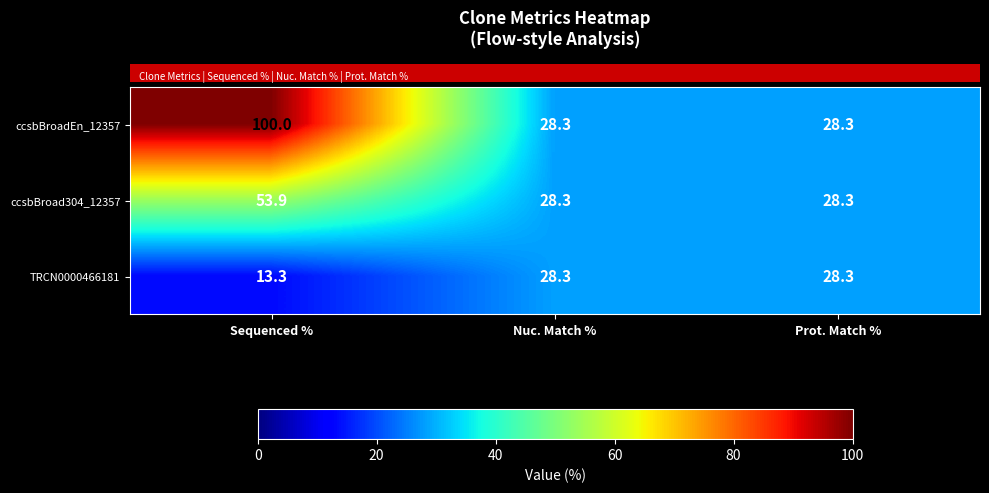

Reading left to right, list all the values displayed in this chart.

ccsbBroadEn_12357: 100.0	28.3	28.3
ccsbBroad304_12357: 53.9	28.3	28.3
TRCN0000466181: 13.3	28.3	28.3